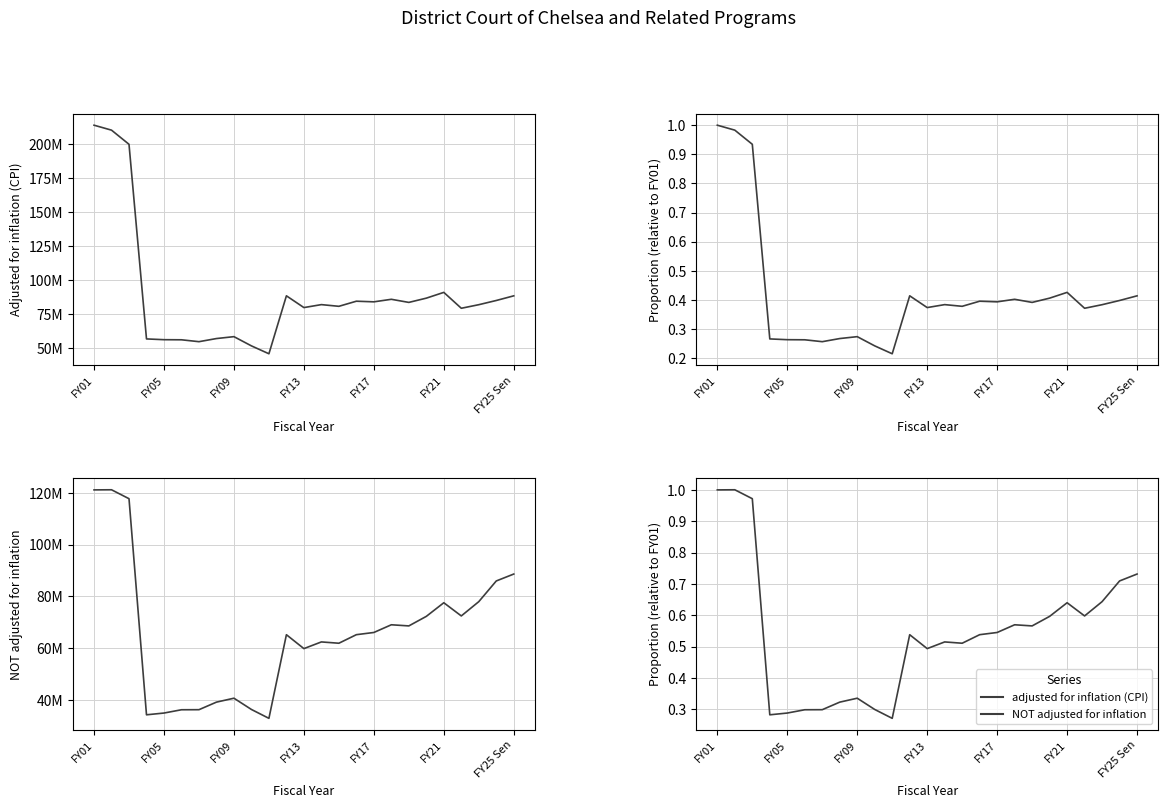

Between 7 and 15, which is larger?

15